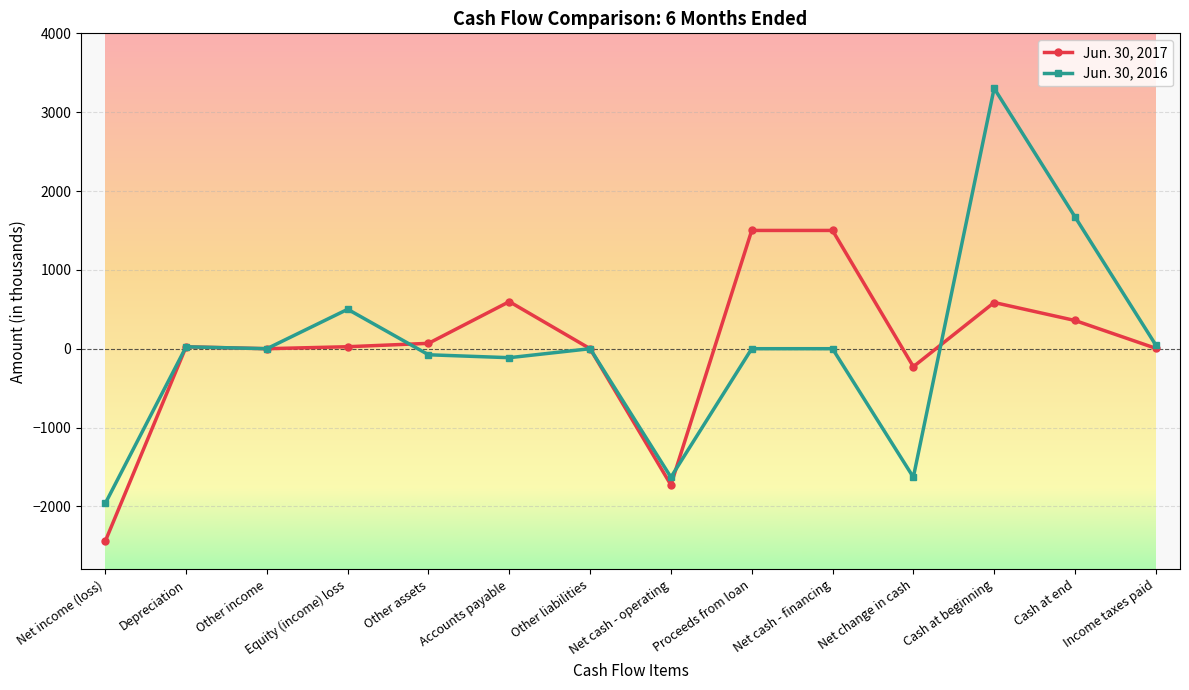

The Jun. 30, 2017 series shows 24 at Depreciation. True or false?

True